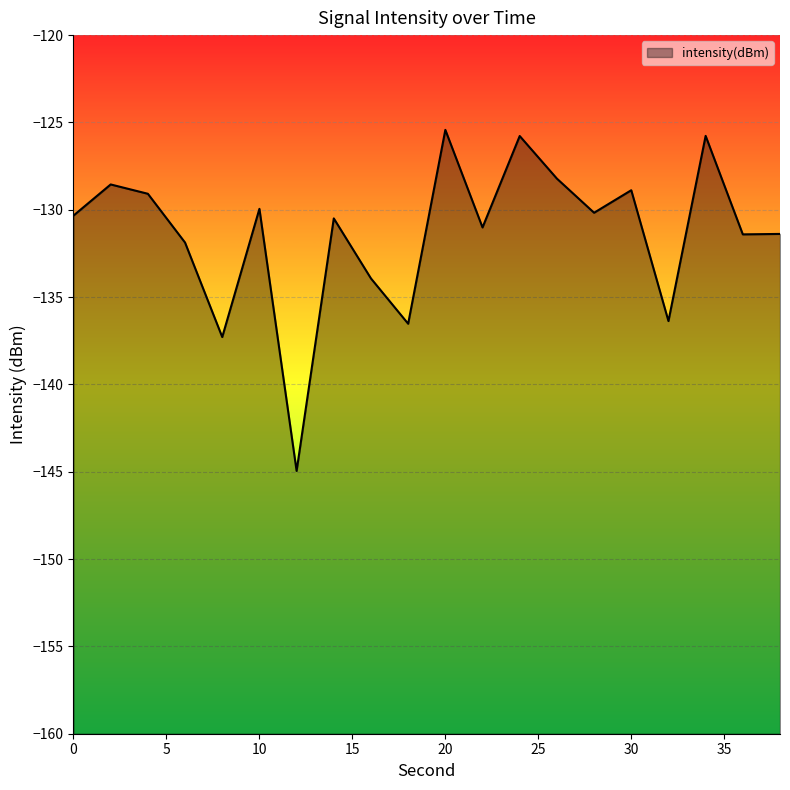

What is the minimum value shown in the chart?

-145.0